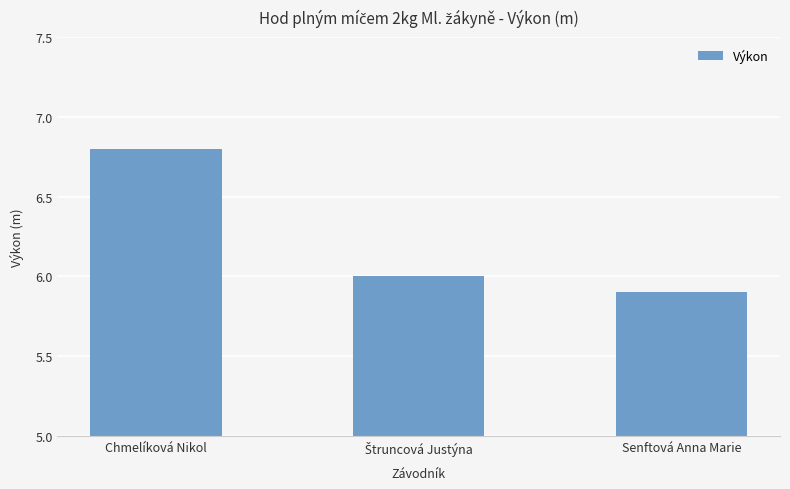

What is the greatest value displayed?

6.8